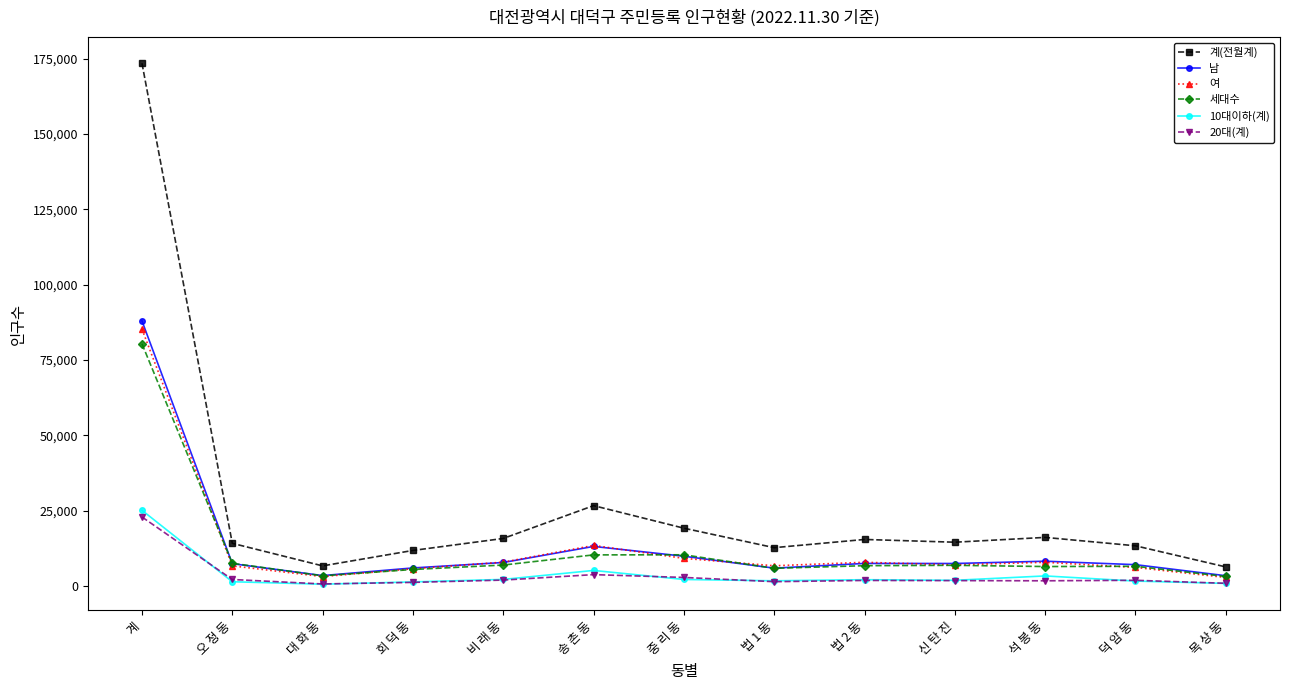

At which label does 세대수 first exceed 6802?

계